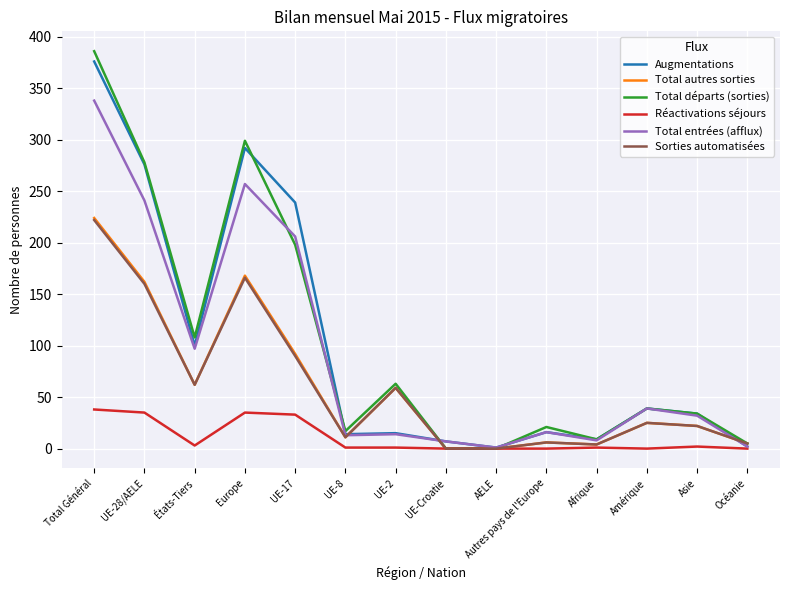

Which series has the widest spread of values?

Total départs (sorties)